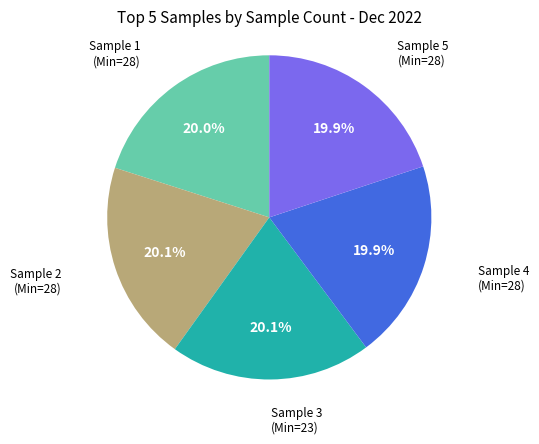

Approximately how many times larger is the value at Sample 2 (Min=28) compared to Sample 1 (Min=28)?

1.0